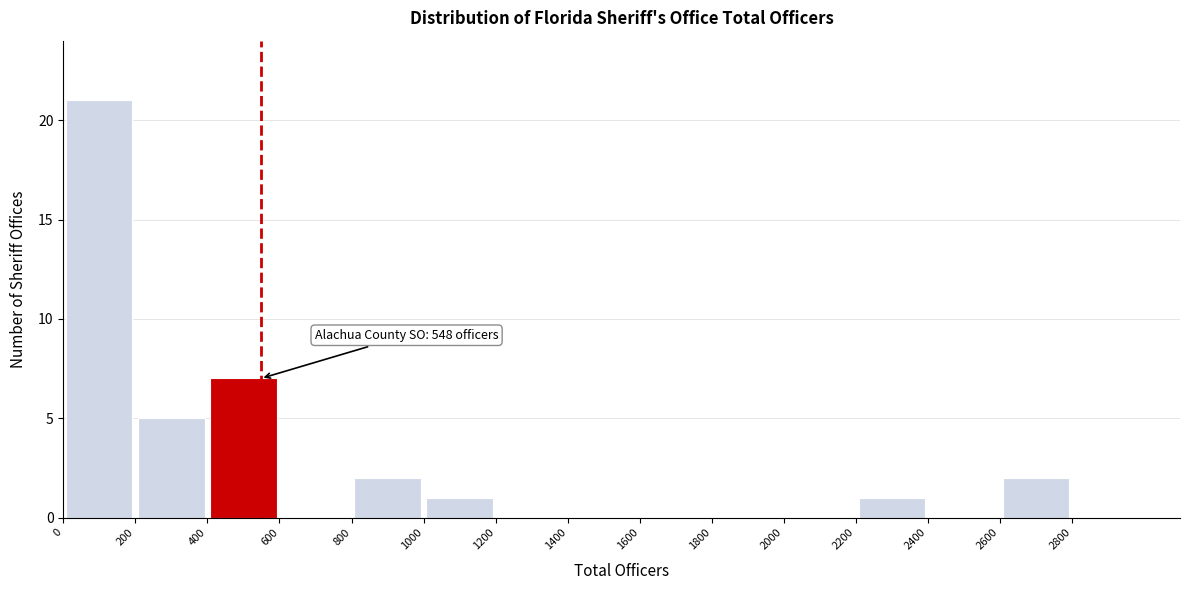

Over which range of the x-axis is the bar tallest?

0 to 200